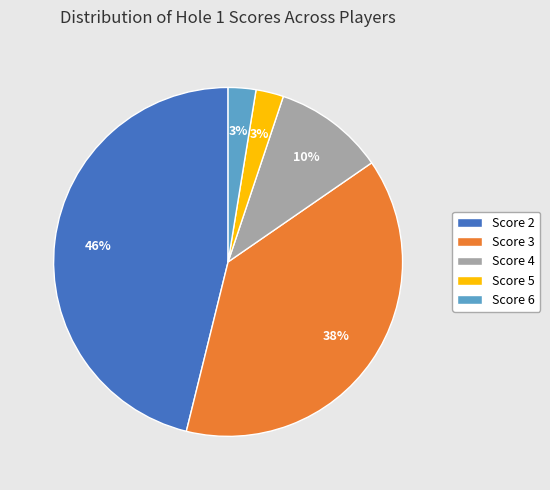

To the nearest percent, what portion does Score 5 represent?

3%